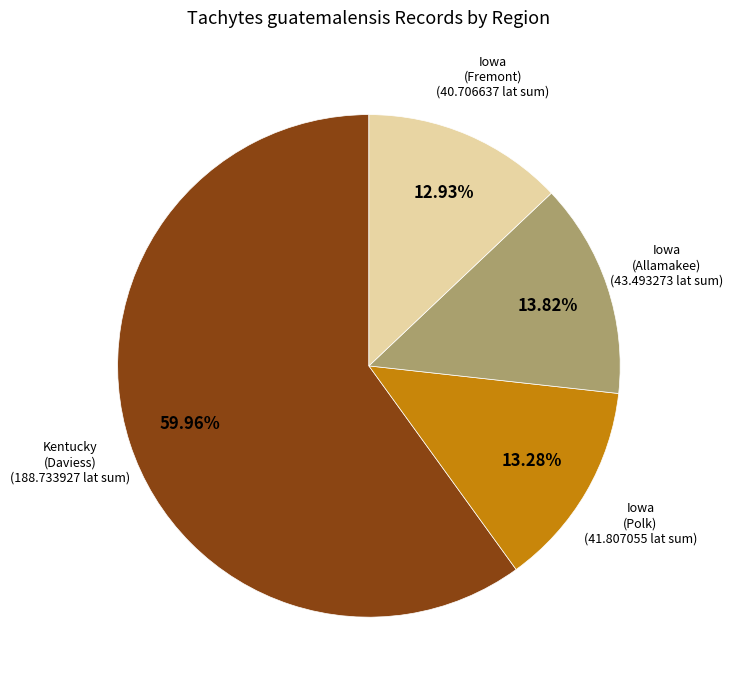

Is there any slice that represents more than half of the pie?

Yes